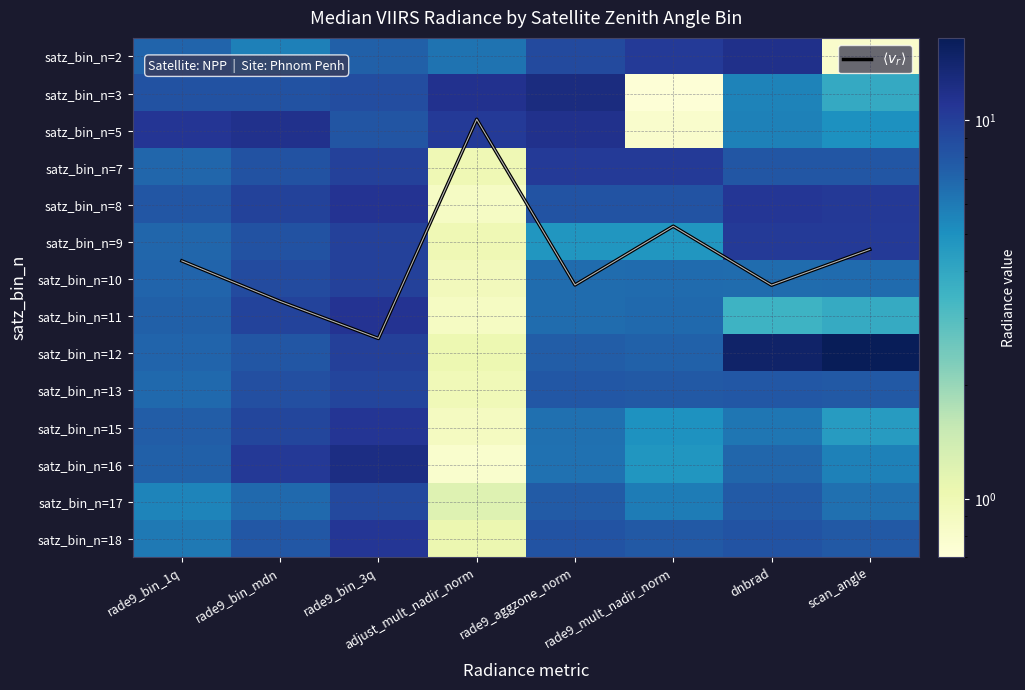

The value of satz_bin_n=12 at rade9_mult_nadir_norm is 7.3. True or false?

True